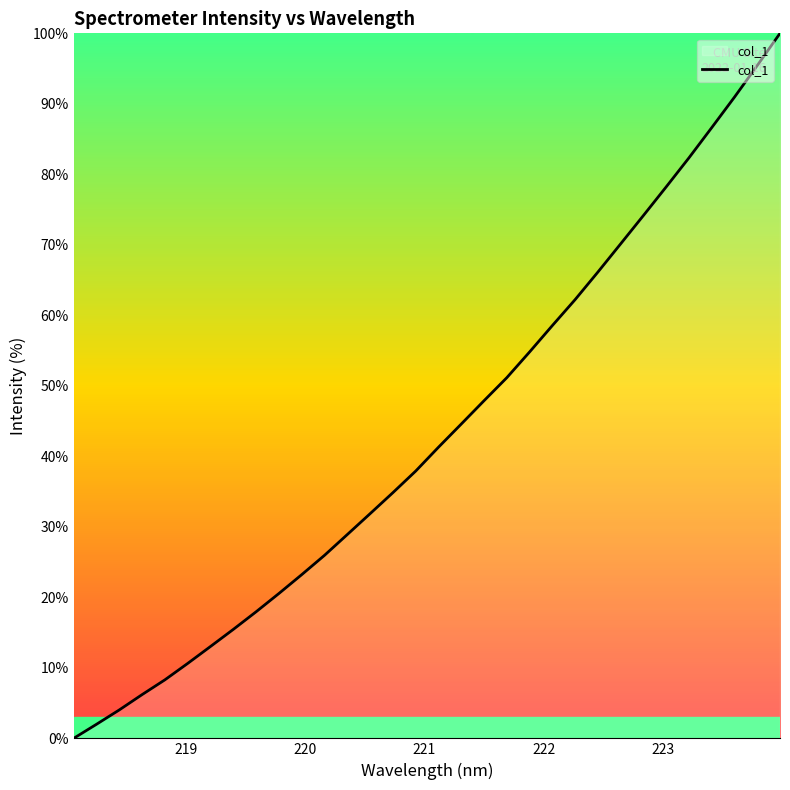

How many values are above zero?

31